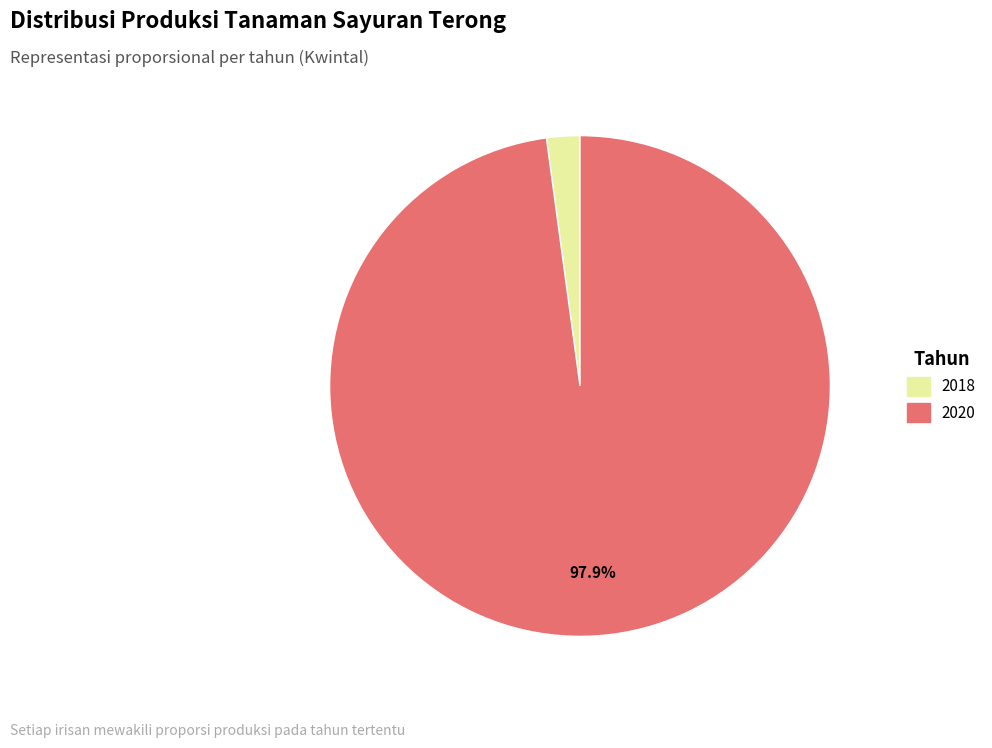

How many slices are in this pie chart?

2